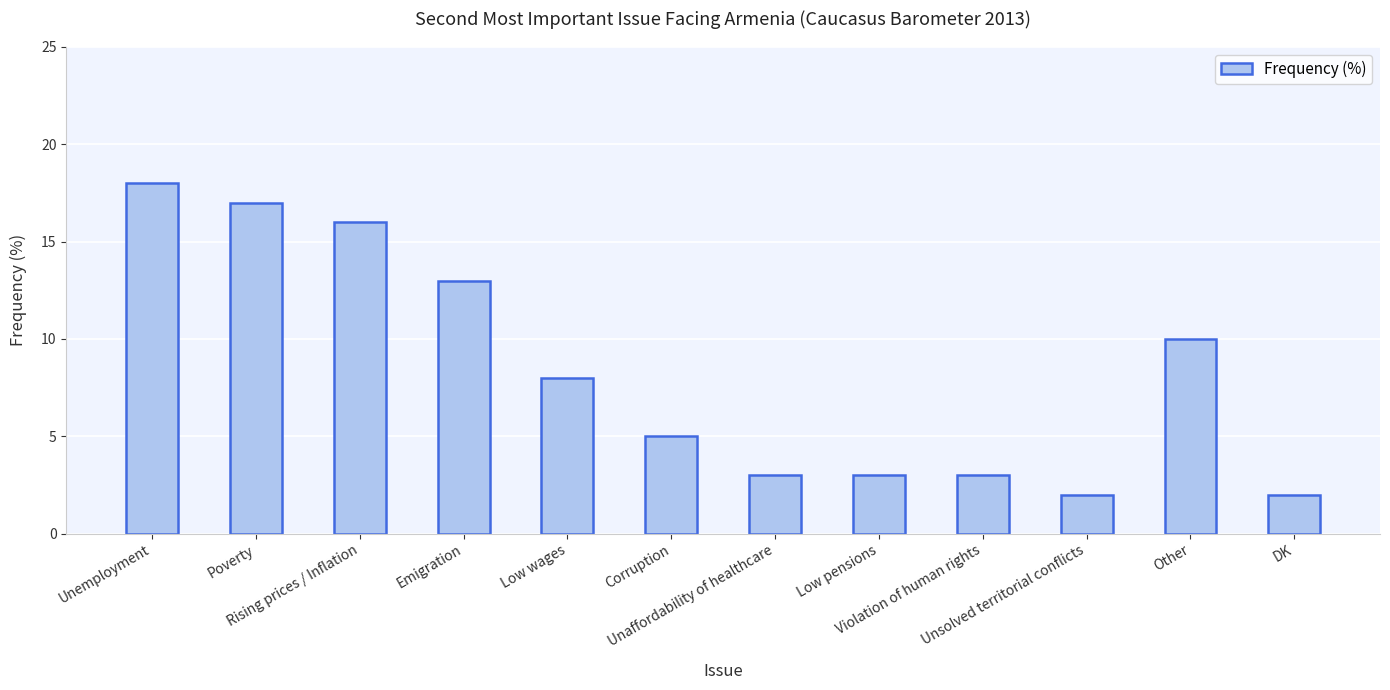

How many distinct data groups are displayed?

1